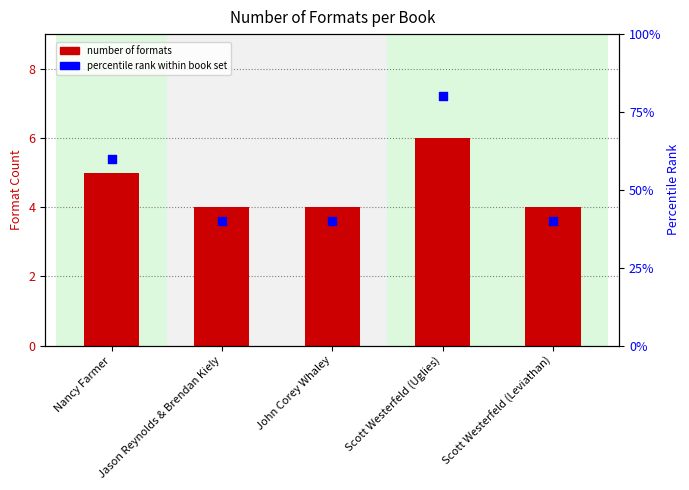

At which category is the sum across all series the highest?

Scott Westerfeld (Uglies)